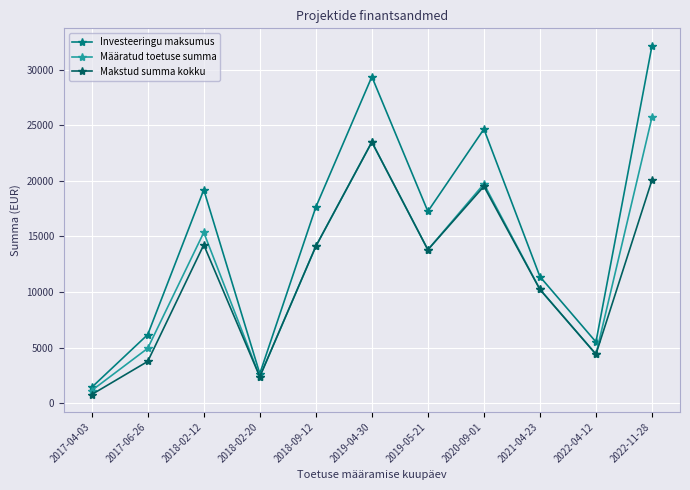

Which series changed the most between 2019-04-30 and 2020-09-01?

Investeeringu maksumus